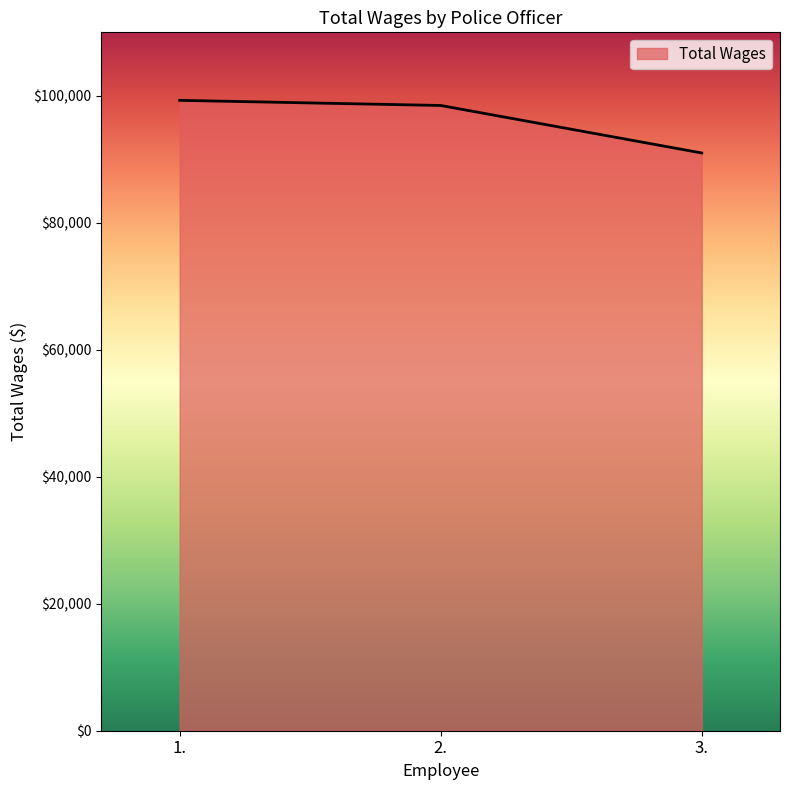

The value at 1. is 99285. True or false?

True